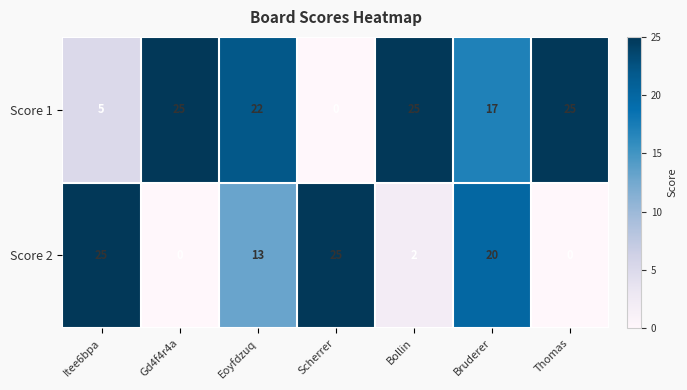

Rank the series by their average value, from highest to lowest.

Score 1, Score 2